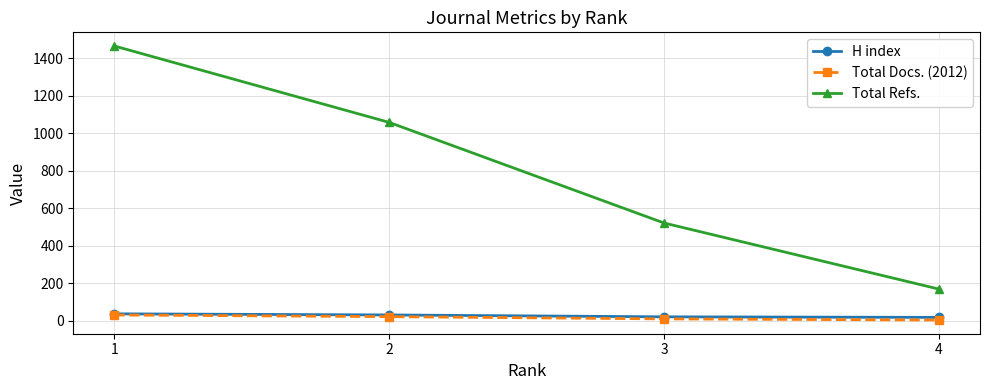

True or false: Total Docs. (2012) has more than 1 interior local peaks.

False